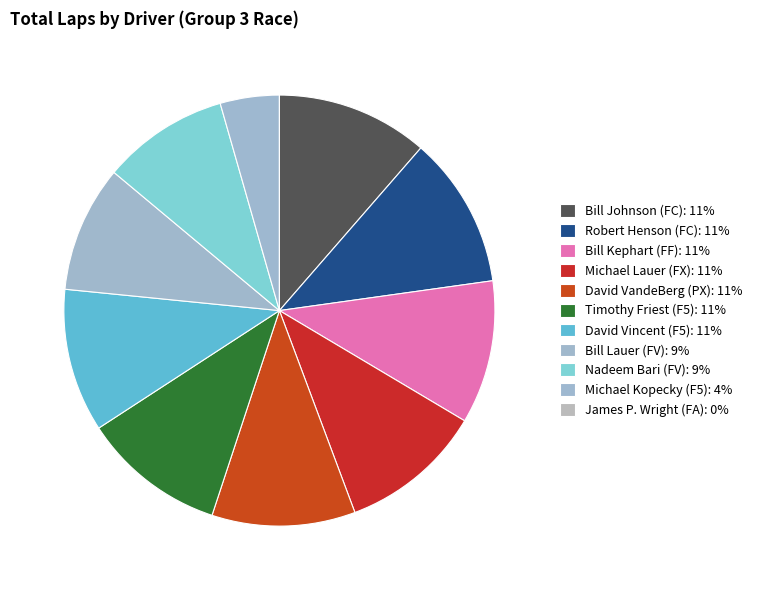

Do Michael Kopecky (F5) and James P. Wright (FA) together represent more than half of the pie?

No